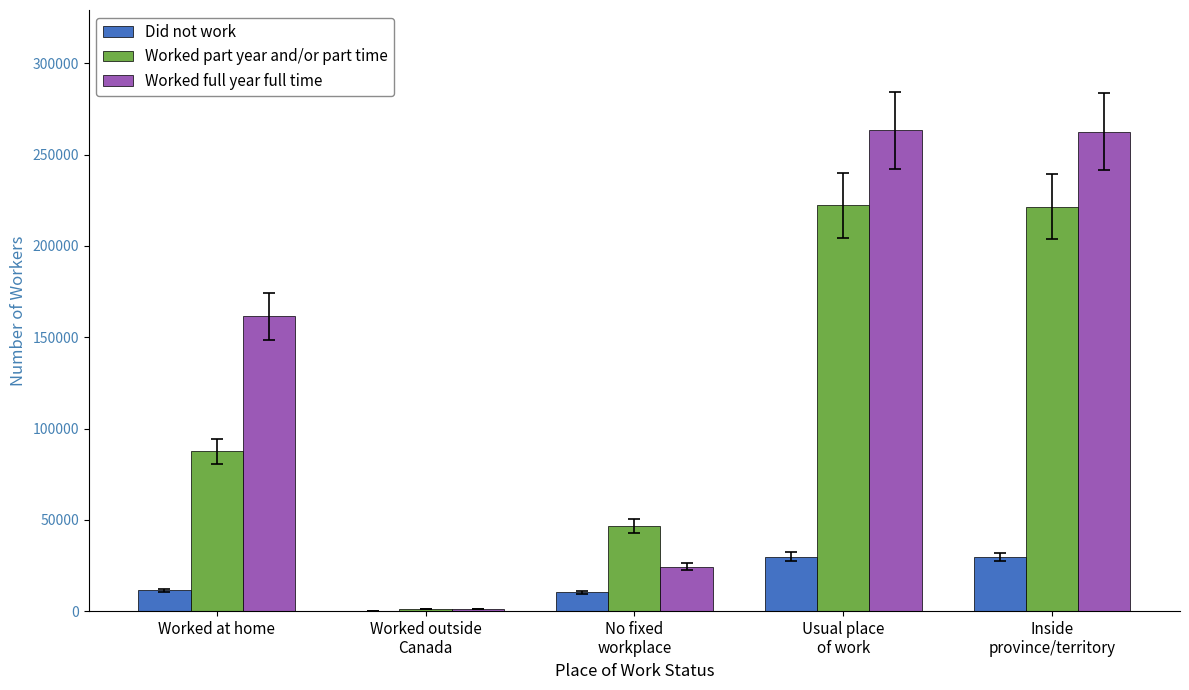

What is the greatest value displayed?

263375